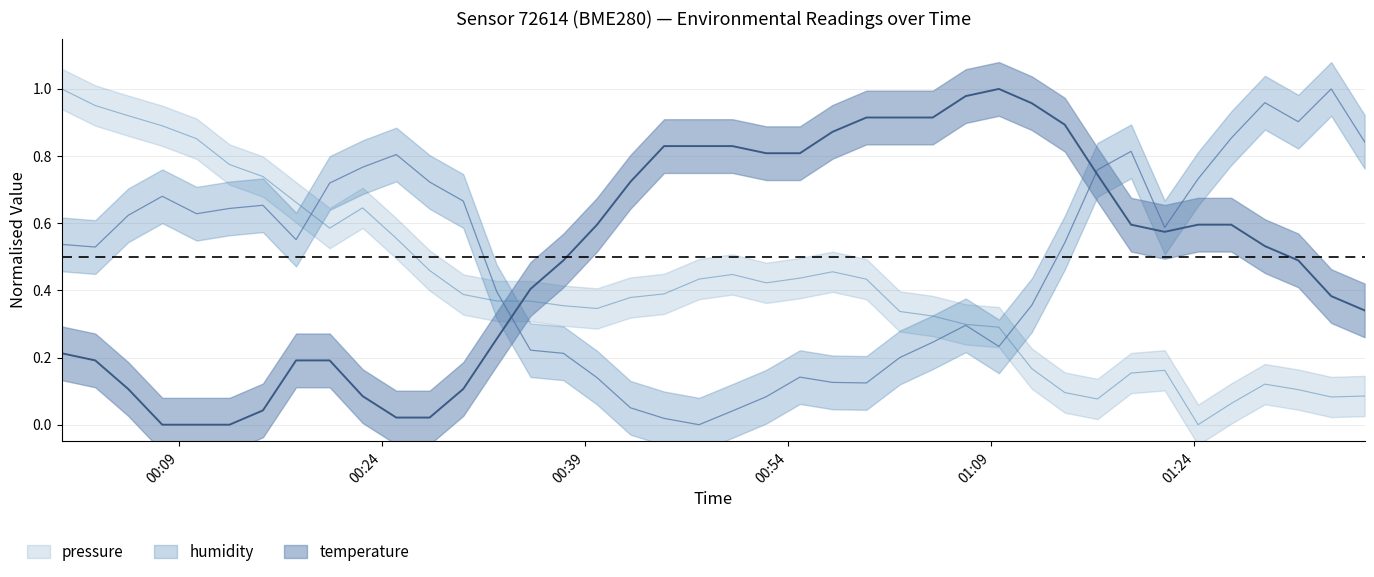

At which label is pressure_center closest to 0?

2024-03-29T01:24:16